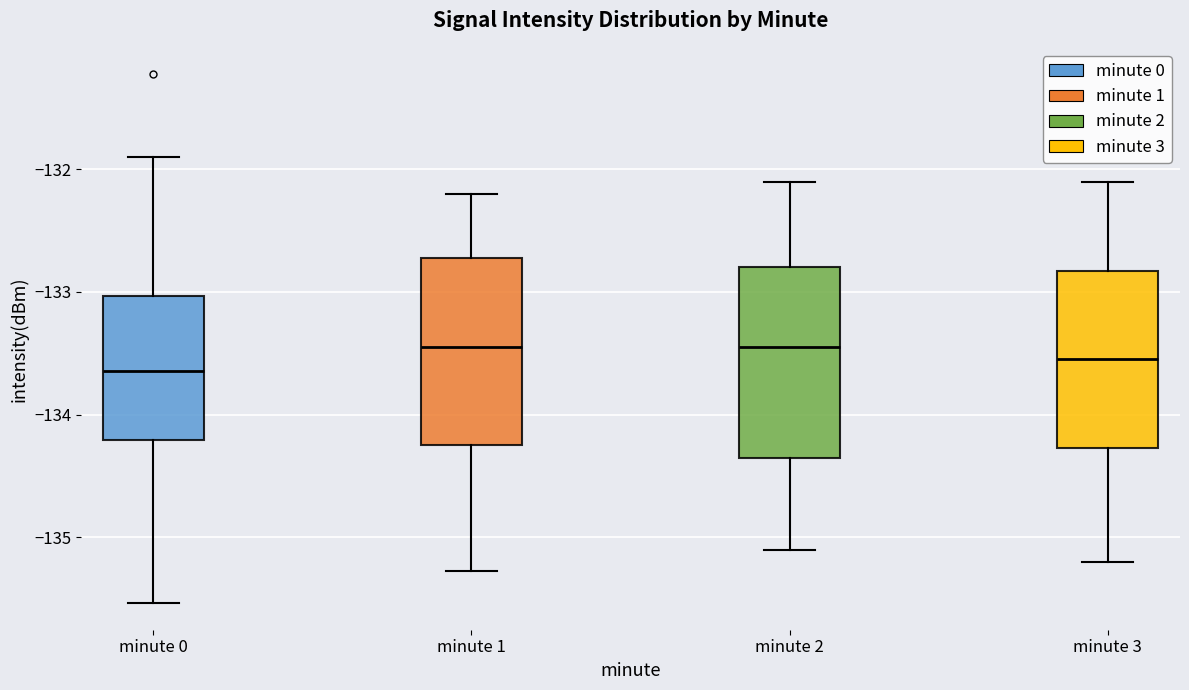

Reading left to right, transcribe this box plot: for each box, give where its median line is, the range the box spans, and where its two whiskers end, as read against the y-axis. The values are not printed on the chart, so give them approximately, as read against the axis.

minute 0: median -133.6, box -134.2 to -133.0, whiskers -135.5 to -131.9
minute 1: median -133.4, box -134.2 to -132.7, whiskers -135.3 to -132.2
minute 2: median -133.4, box -134.3 to -132.8, whiskers -135.1 to -132.1
minute 3: median -133.5, box -134.3 to -132.8, whiskers -135.2 to -132.1